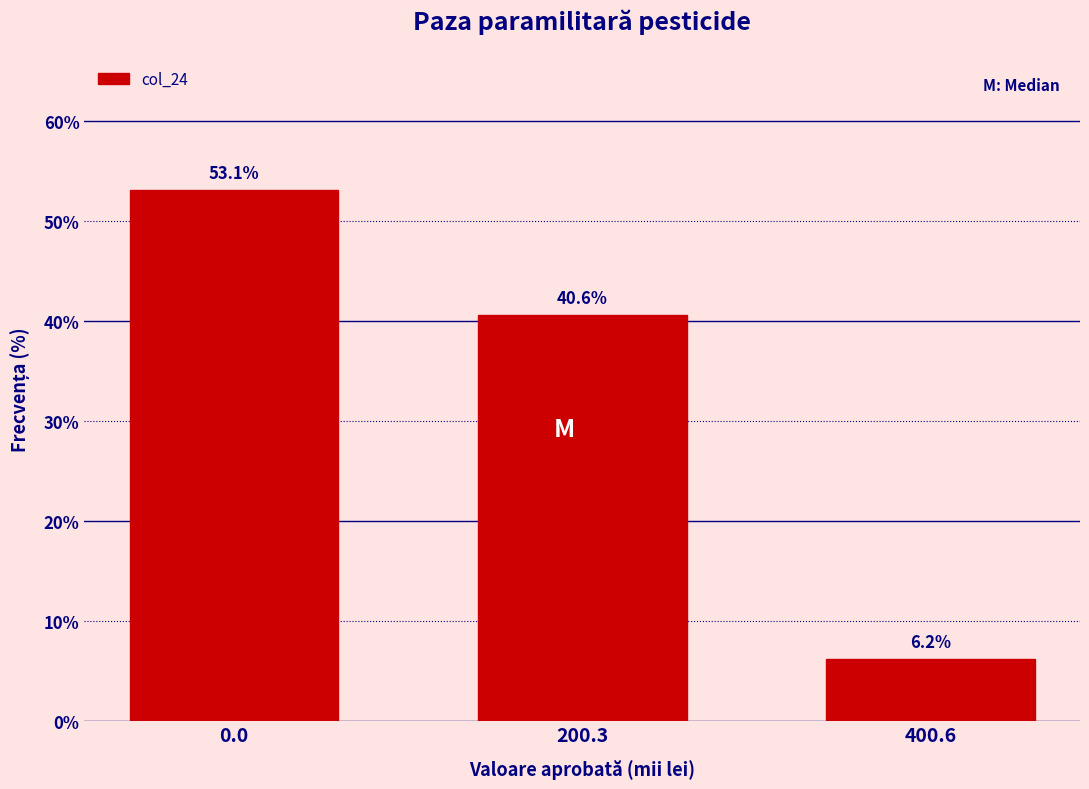

What is the label of the 1st bar from the right?

400.6